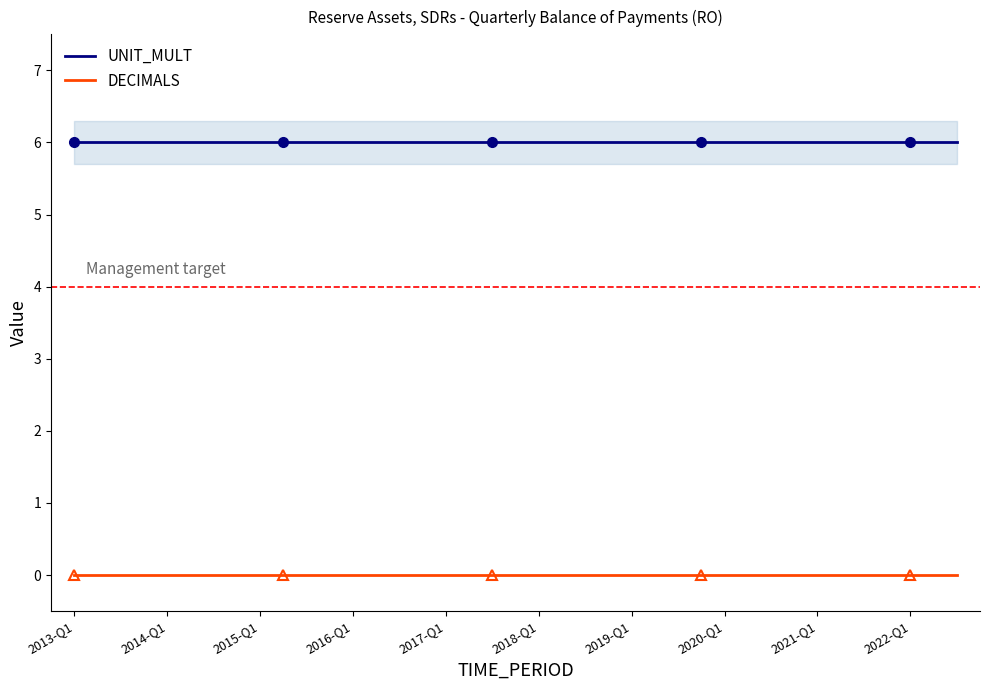

The value of UNIT_MULT at 25 is 9. True or false?

False